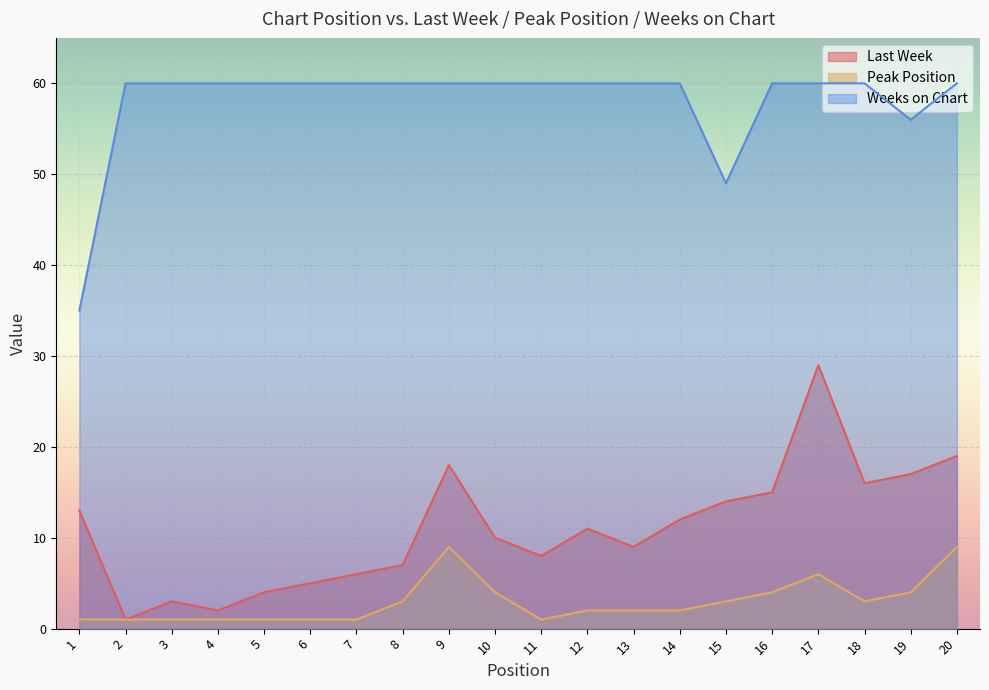

How many lines are shown in the chart?

3